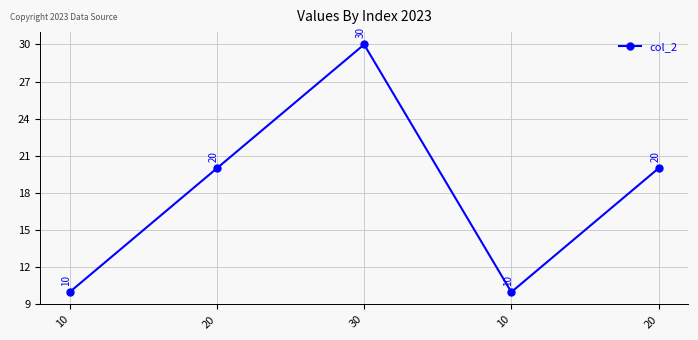

How many distinct data groups are displayed?

1